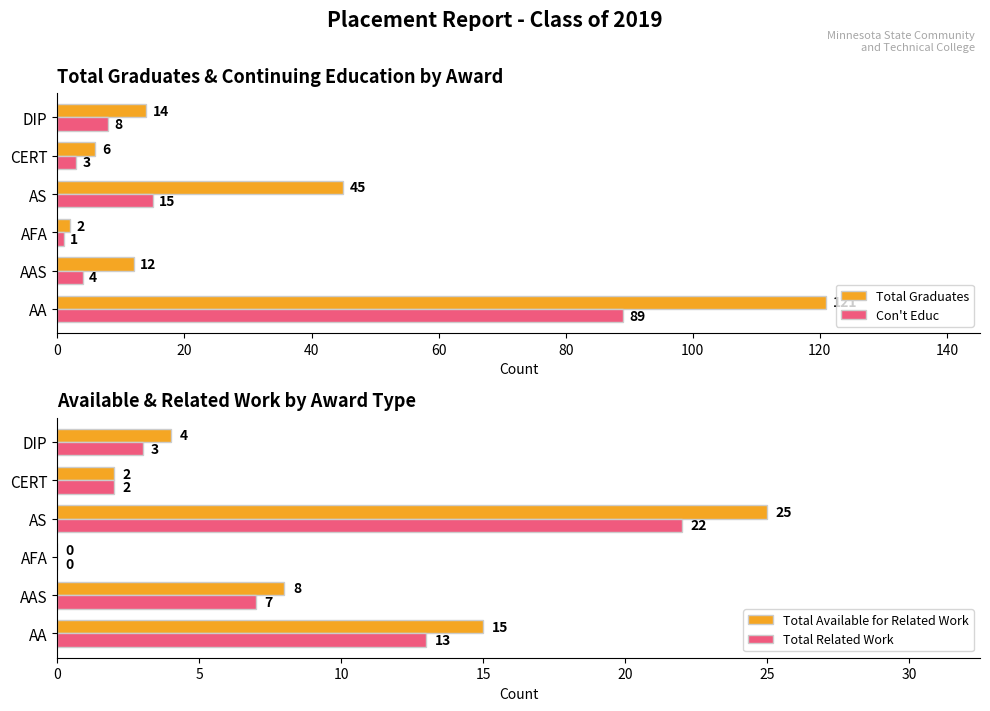

What is the difference between the second highest and second lowest values in the Total Related Work series?

11